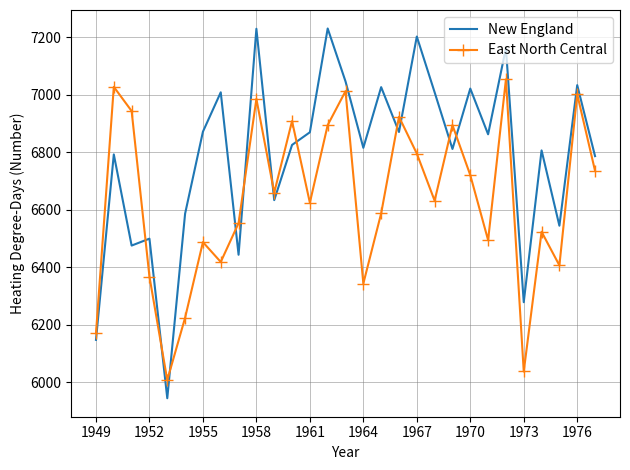

In East North Central, how many points are lower than both neighbors (excluding endpoints)?

9